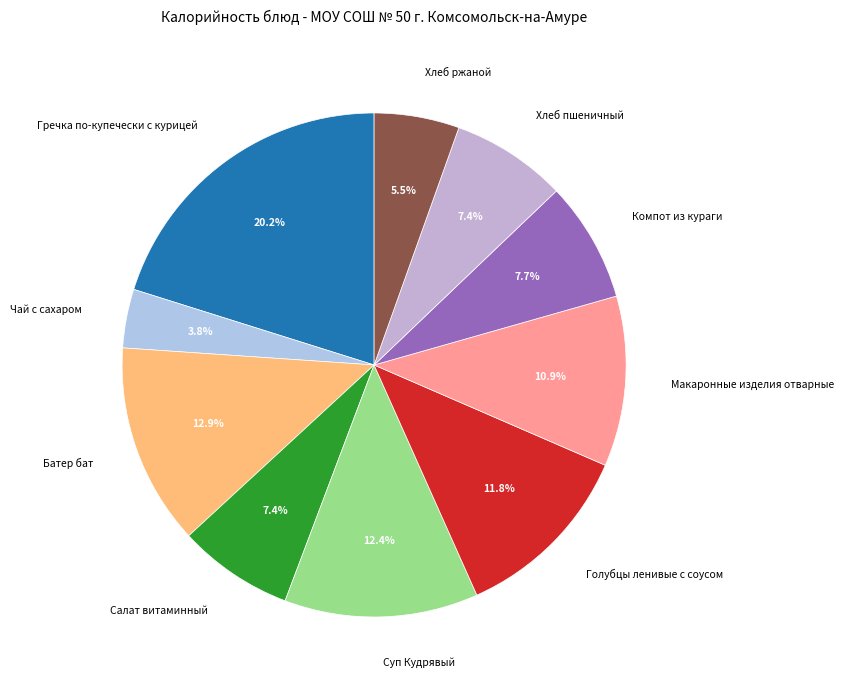

Rank the categories by value from lowest to highest.

Чай с сахаром, Хлеб ржаной, Салат витаминный, Хлеб пшеничный, Компот из кураги, Макаронные изделия отварные, Голубцы ленивые с соусом, Суп Кудрявый, Батер бат, Гречка по-купечески с курицей